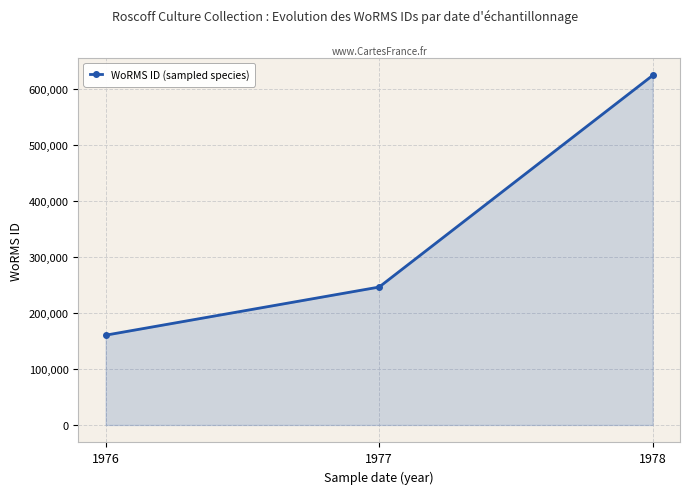

What is the value of the 2nd point from the left?

246603